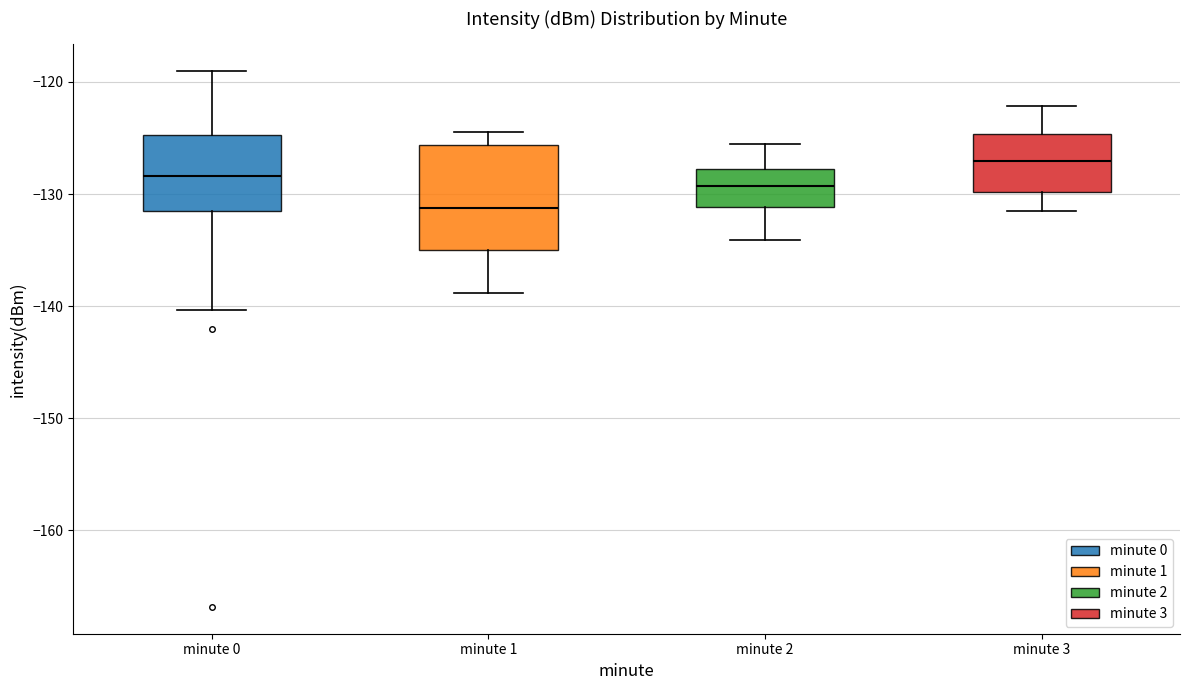

Where does the lower whisker of the box for minute 2 end on the y-axis? The values are not printed on the chart, so give them approximately, as read against the axis.

-134